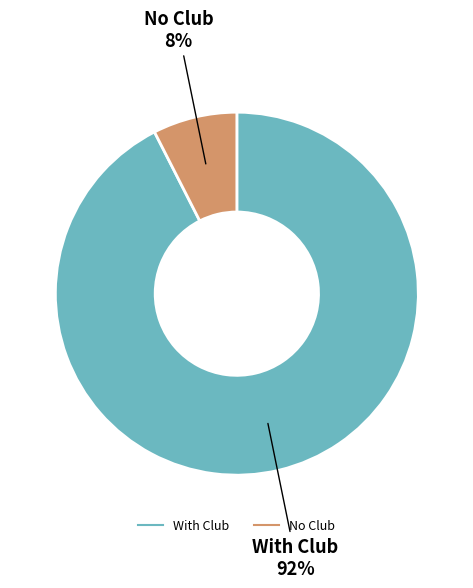

Does any single category account for the majority?

Yes